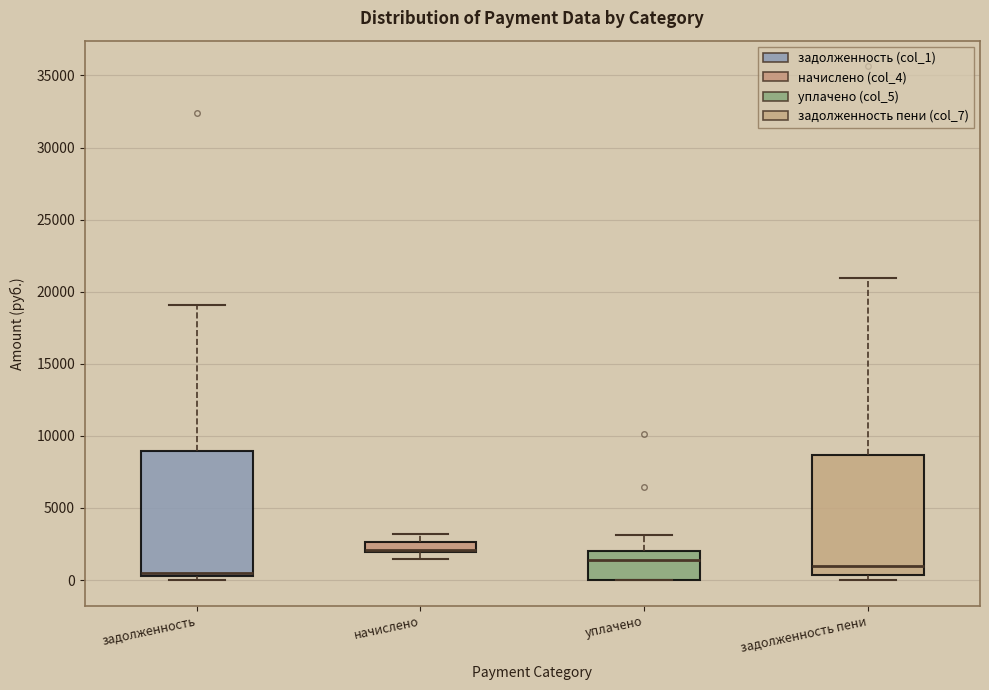

Where is the upper edge of the box for уплачено on the y-axis? The values are not printed on the chart, so give them approximately, as read against the axis.

2000